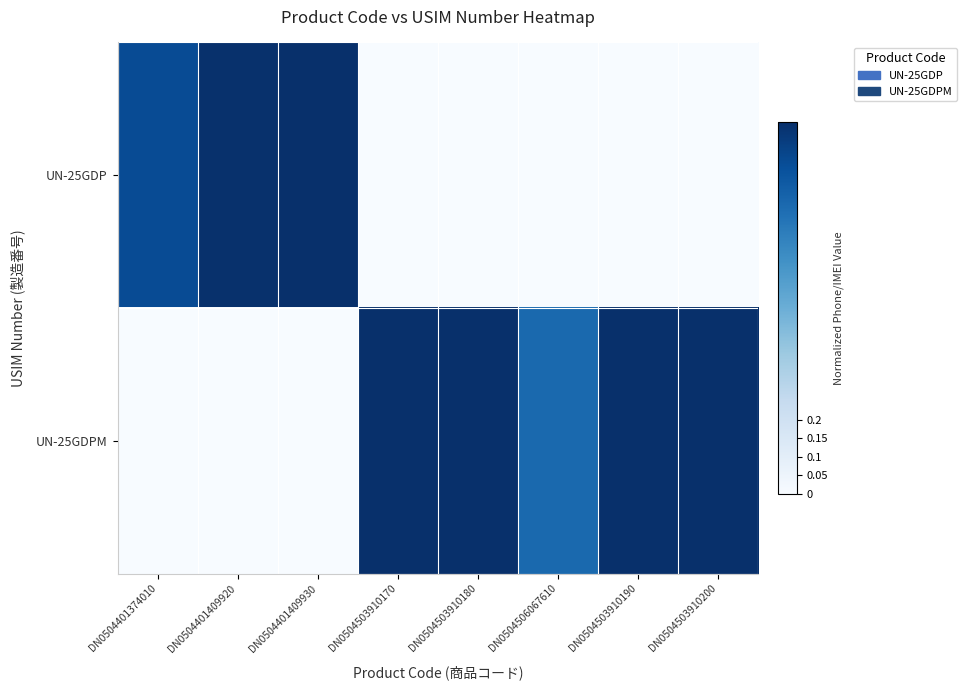

Which series changed the most between DN0504401409920 and DN0504503910200?

UN-25GDPM